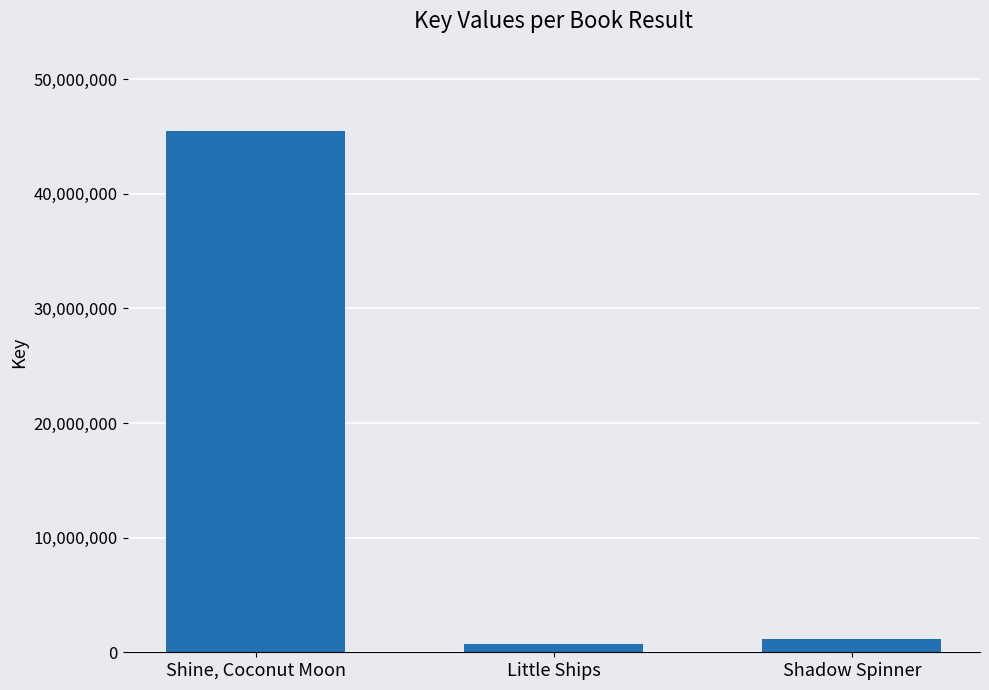

How many distinct data groups are displayed?

1